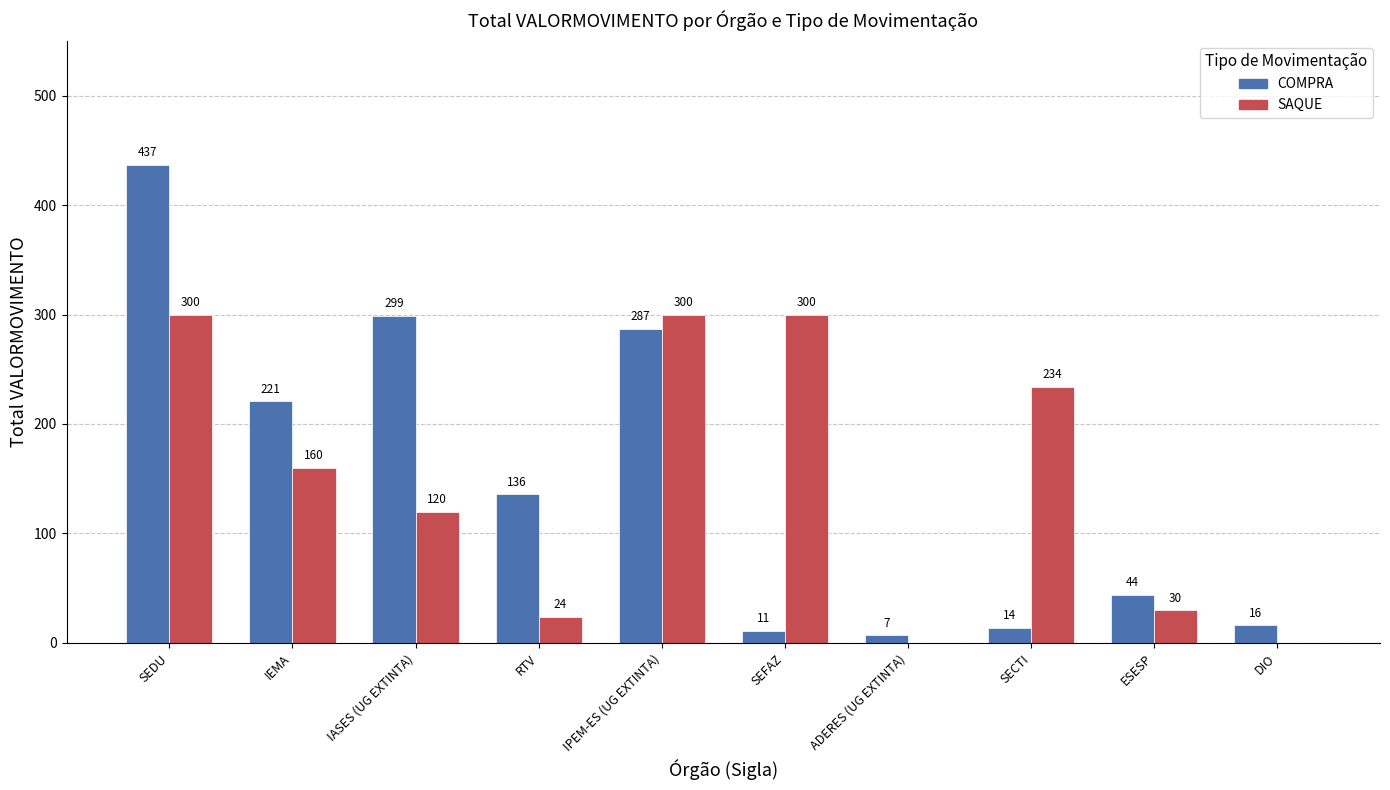

Between IASES (UG EXTINTA) and SECTI, which series saw the biggest shift?

COMPRA